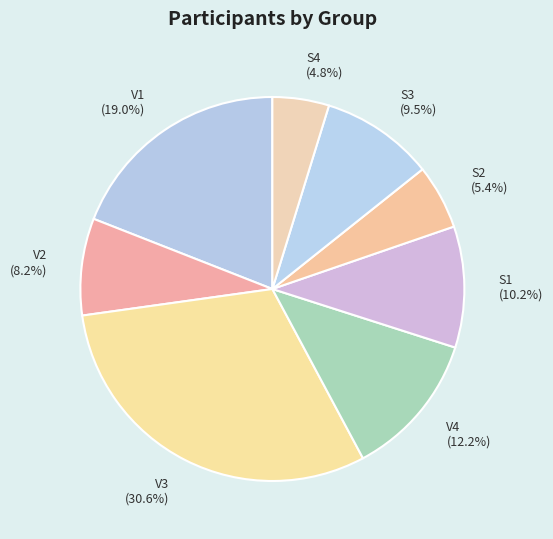

What percentage is the V1 slice, to the nearest percent?

19%